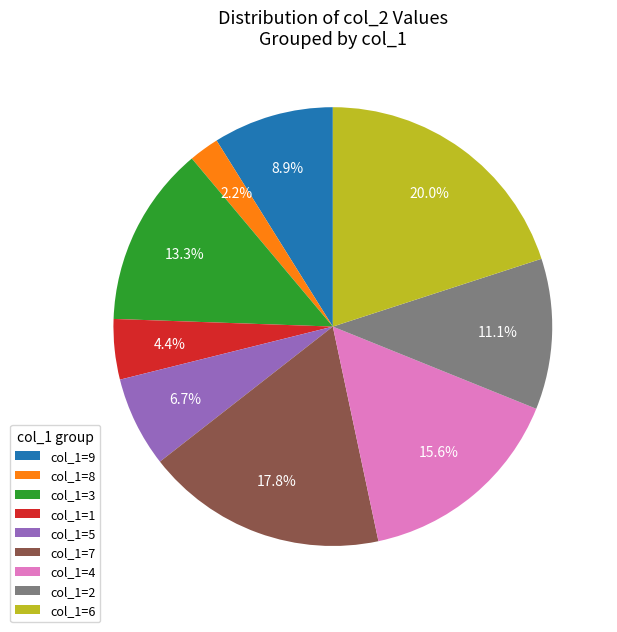

To the nearest percent, what is the average slice percentage?

11%